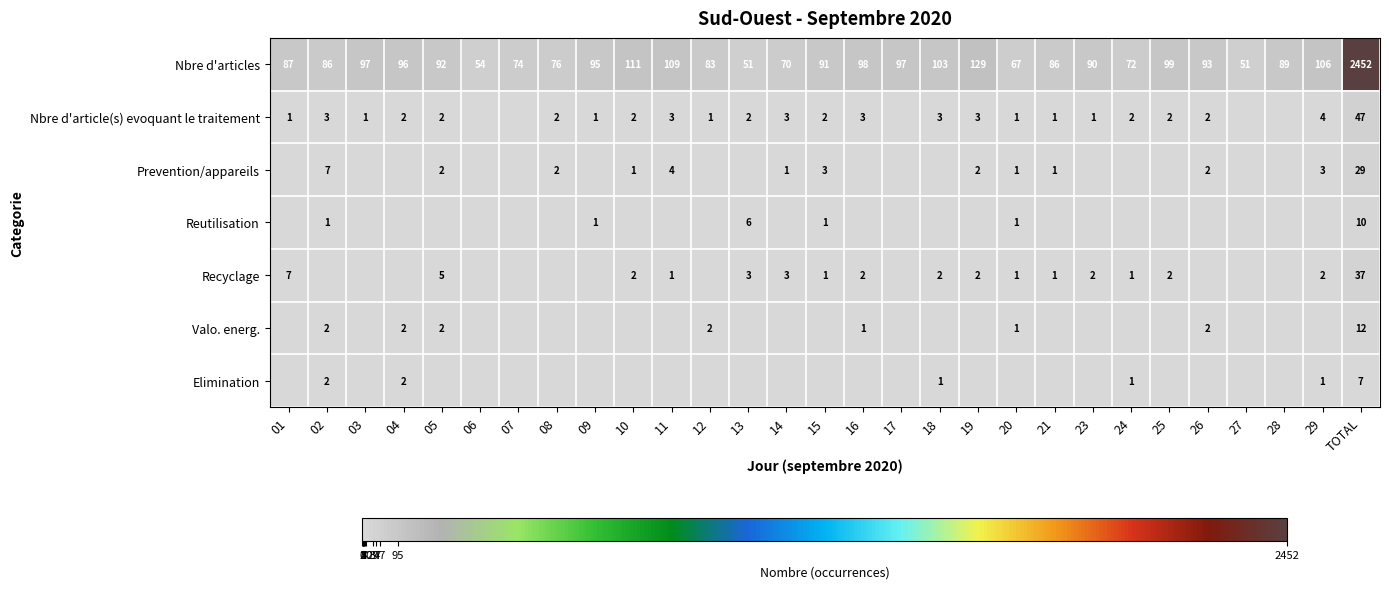

The value of Valo. energ. at 02 is 2. True or false?

True